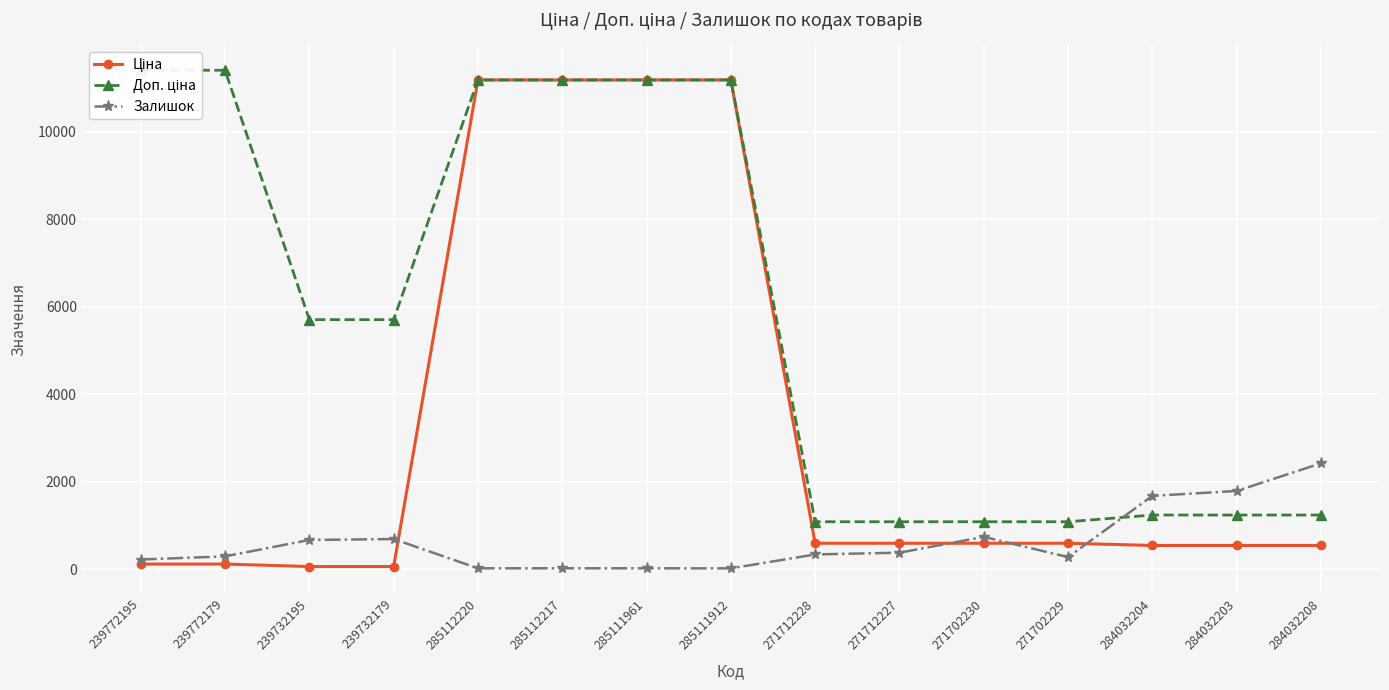

Which series has the largest total across all categories?

Доп. ціна